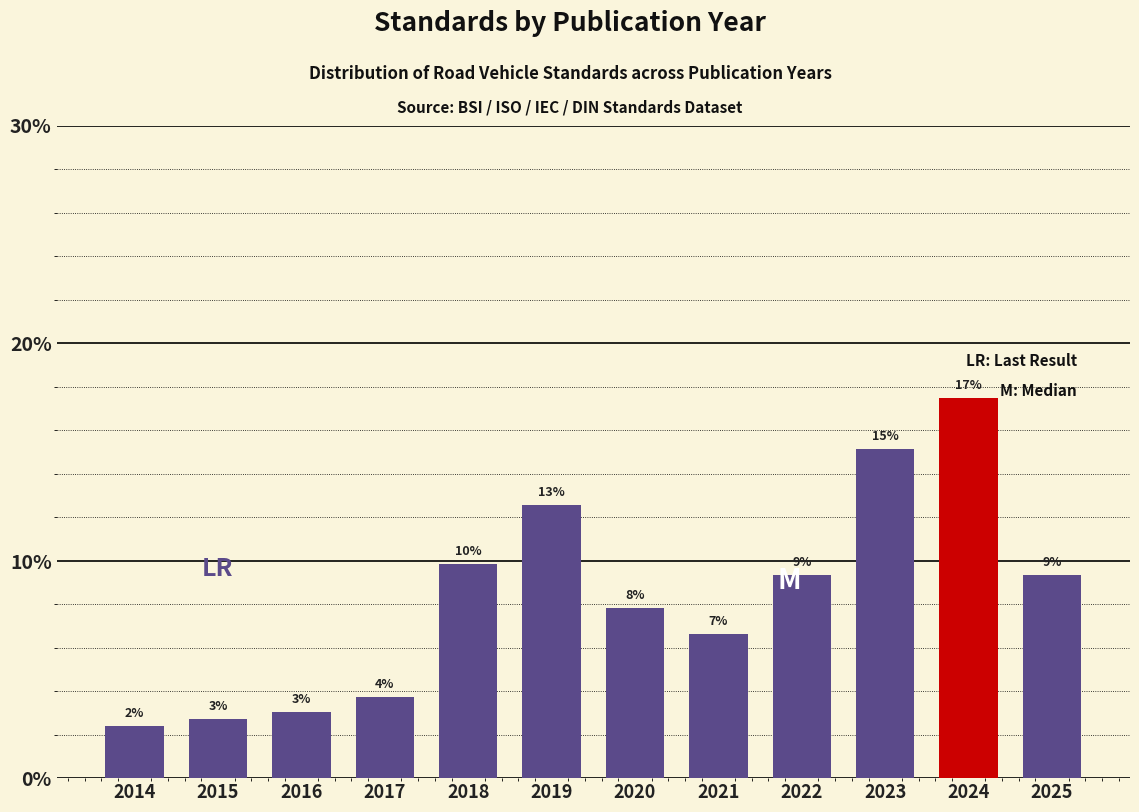

Are the bars horizontal?

No